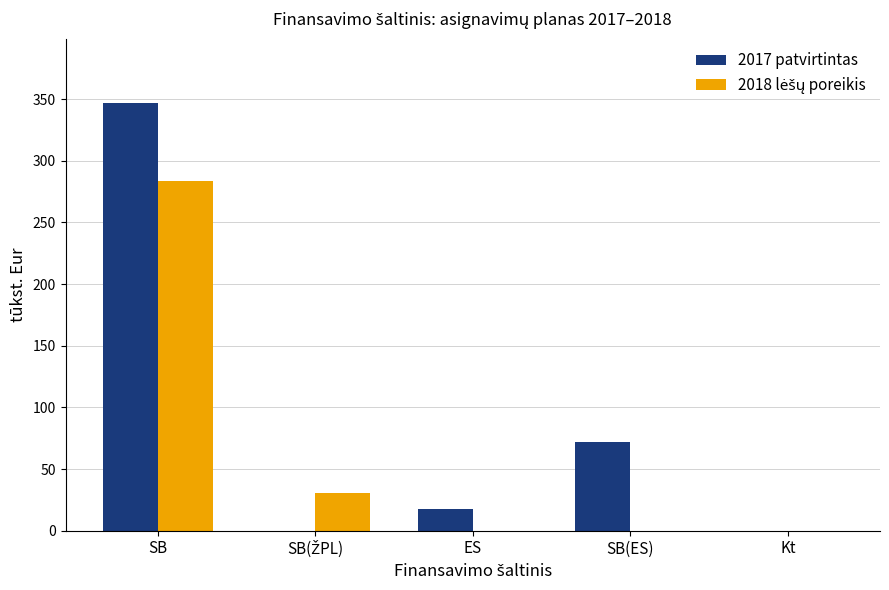

Which series has the largest range (max minus min)?

2017 patvirtintas